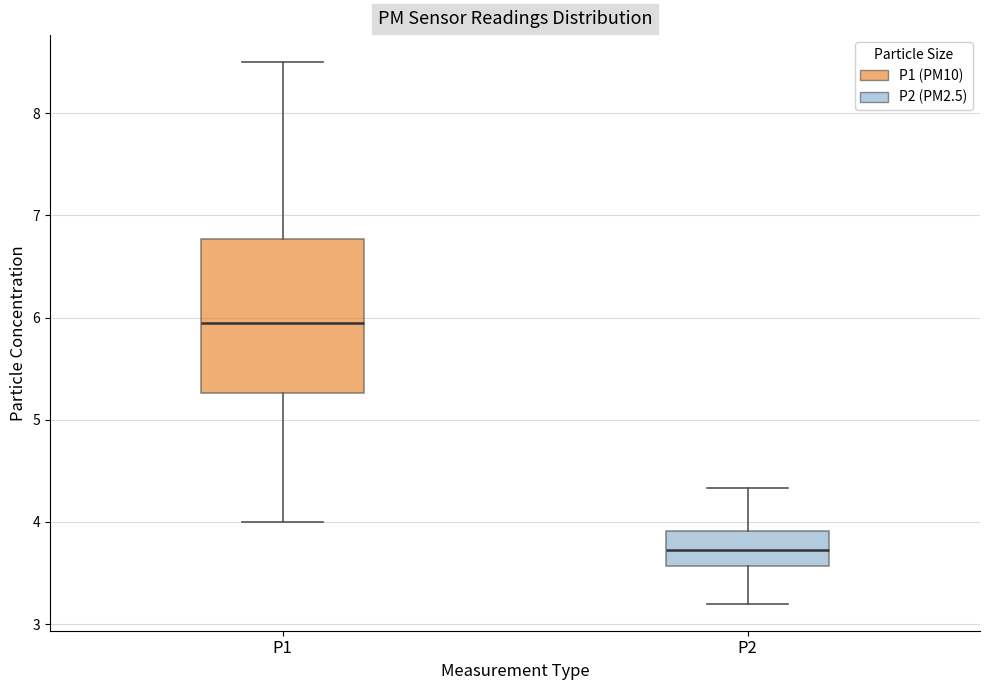

Which box has the lowest median line?

P2